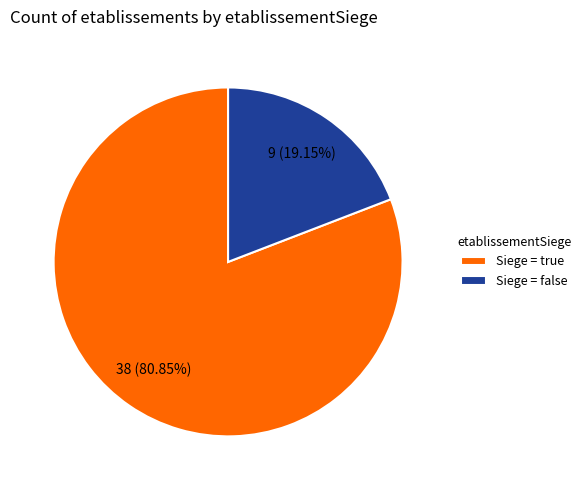

Which has a higher value, Siege = true or Siege = false?

Siege = true